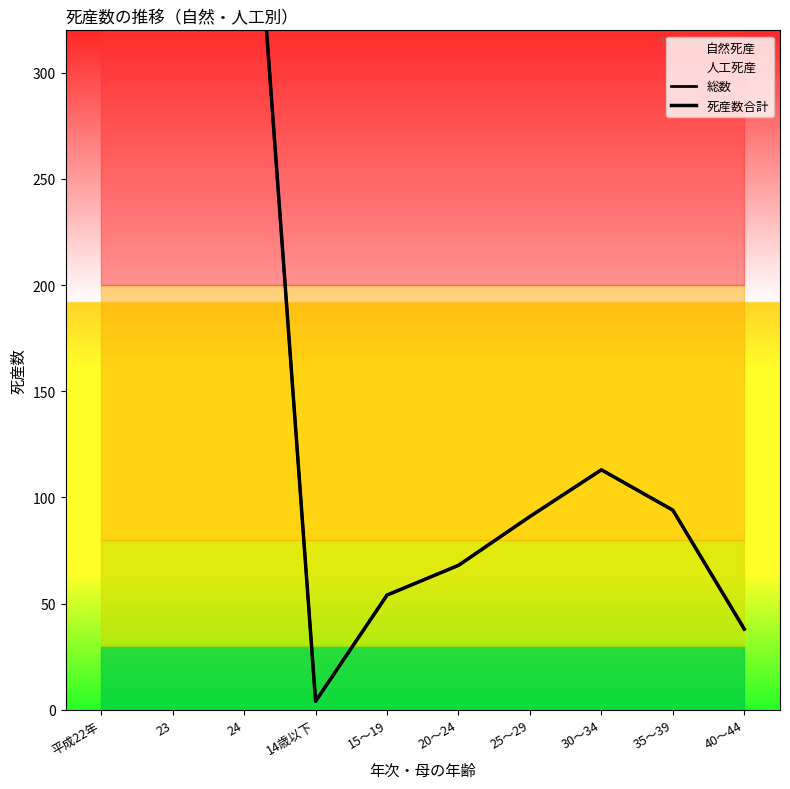

True or false: 総数 has more than 1 interior local peaks.

False